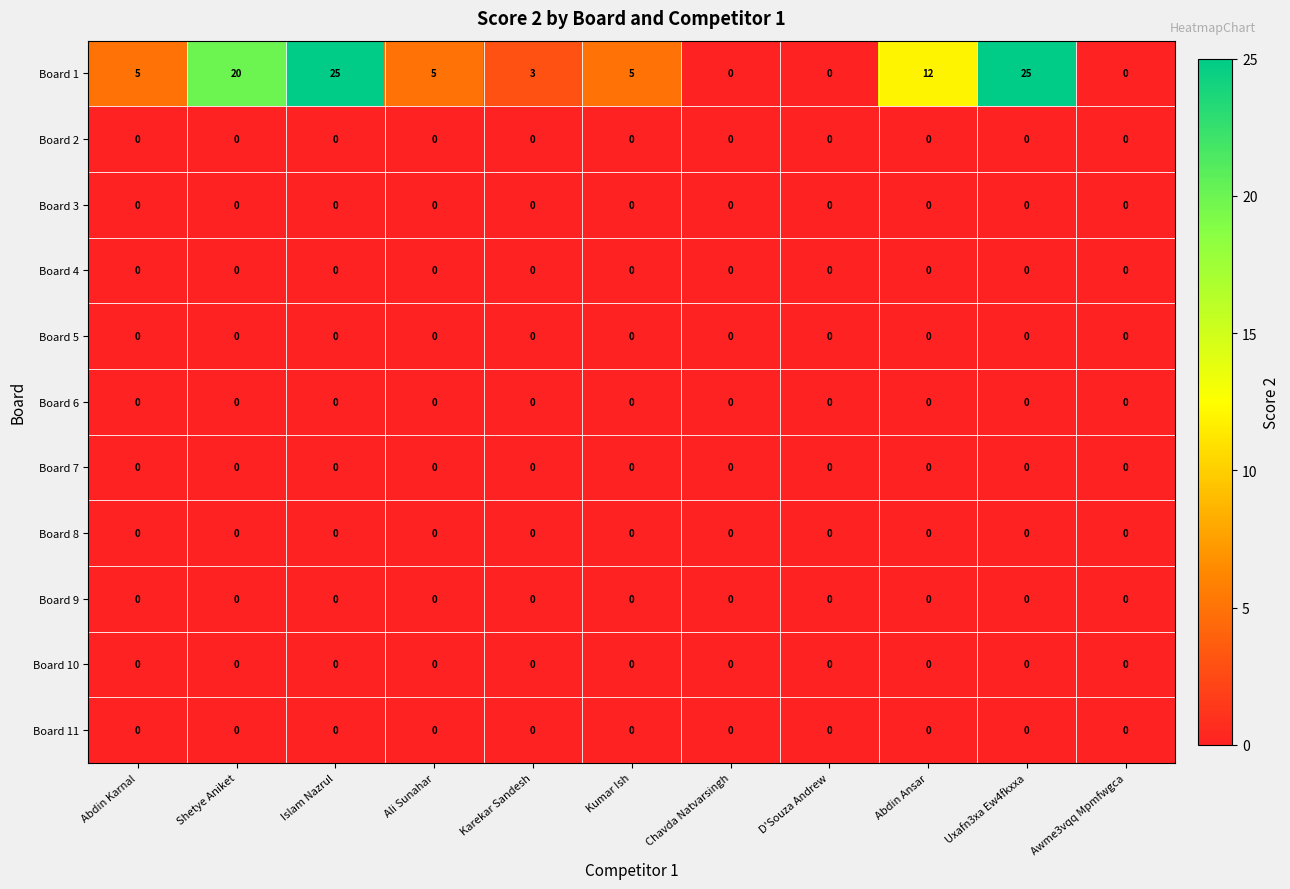

Which series changed the most between D'Souza Andrew and Uxafn3xa Ew4fkxxa?

Board 1